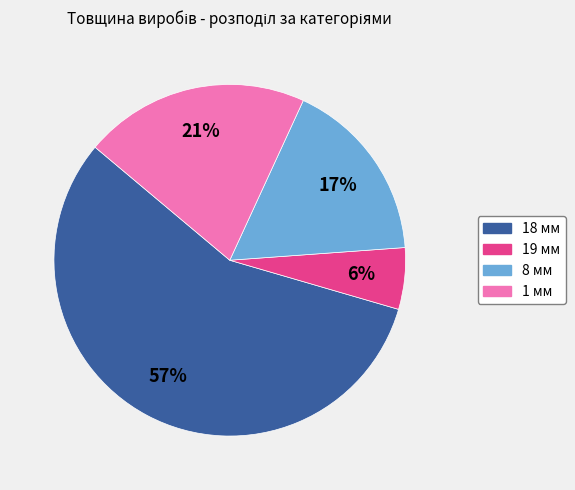

Which category has the biggest portion of the pie?

18 мм